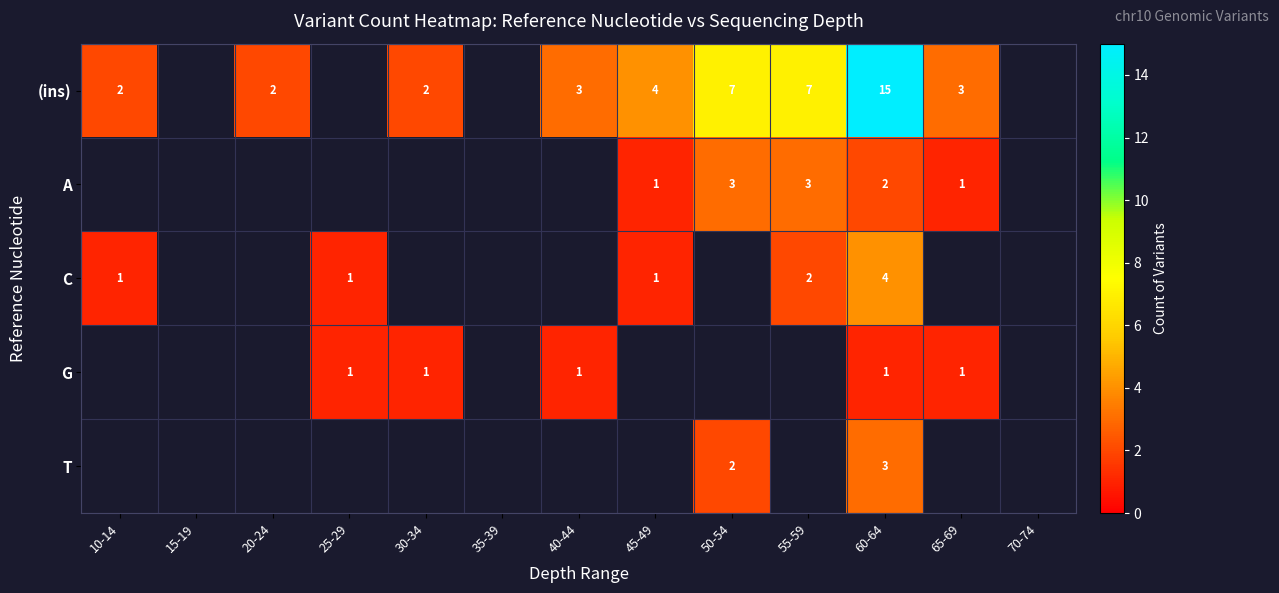

The G series shows 1 at 40-44. True or false?

True